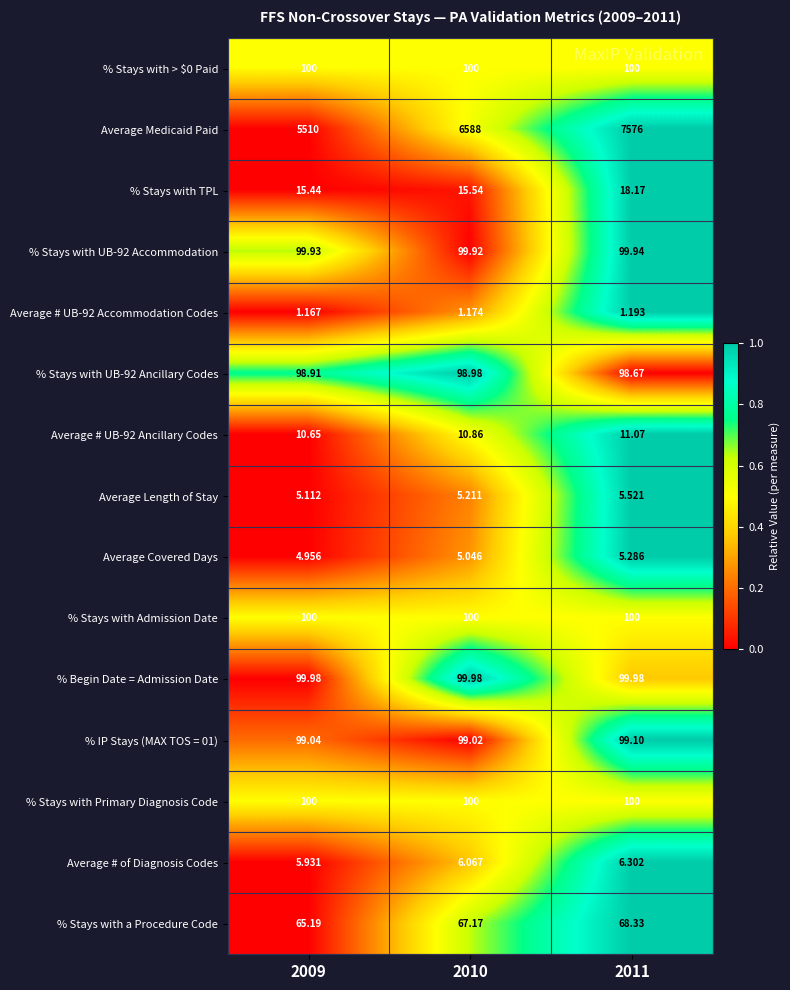

Which category has the lowest value across all series?

2009